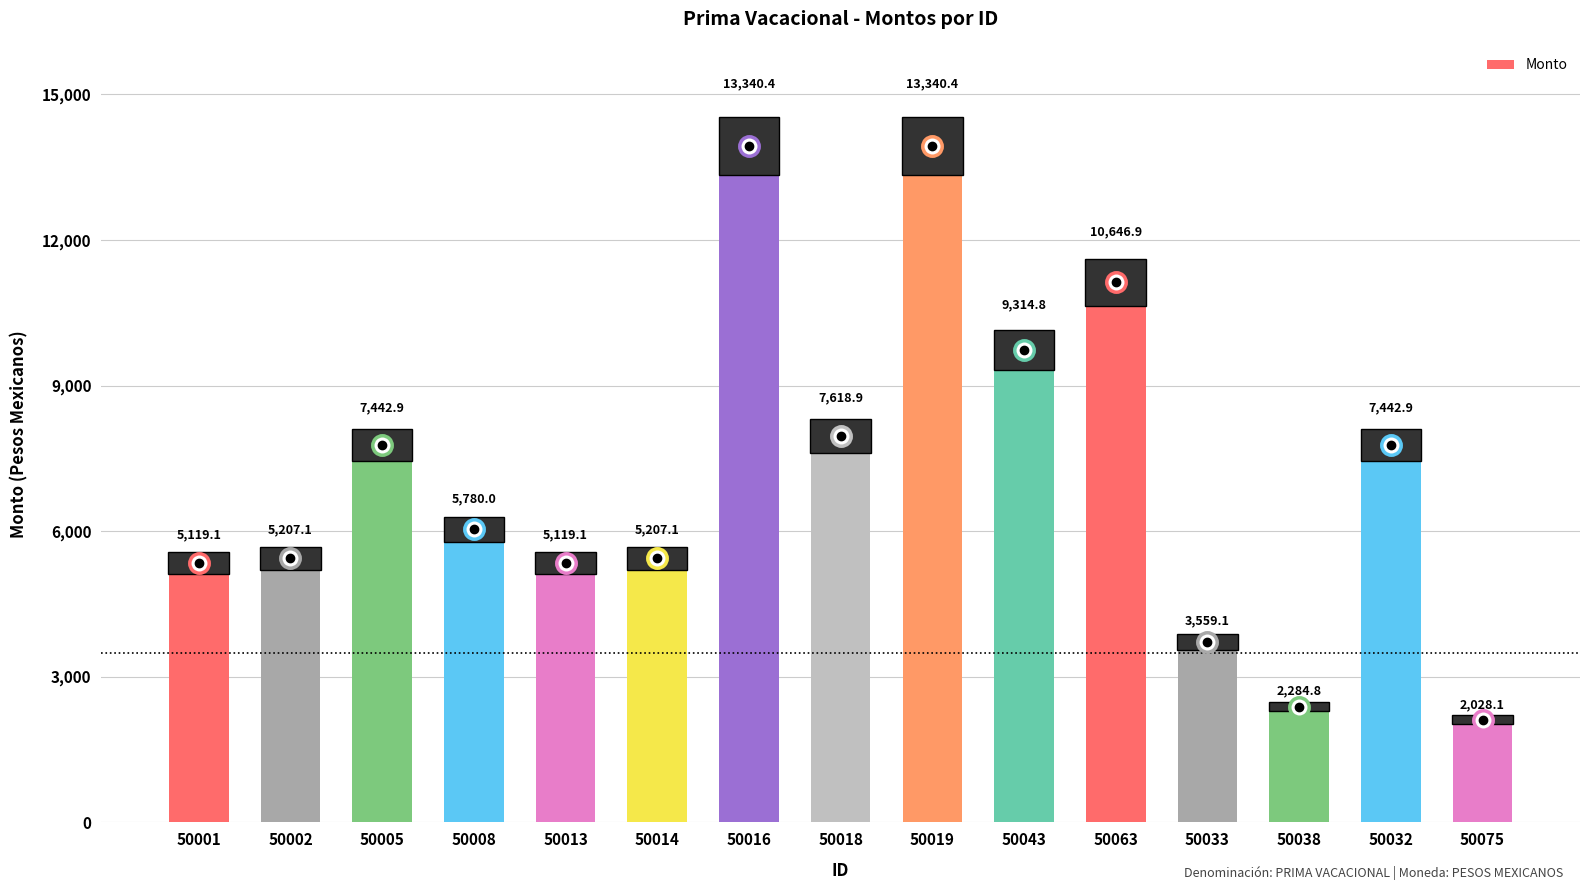

Approximately how many times larger is the value at 50033 compared to 50043?

0.4